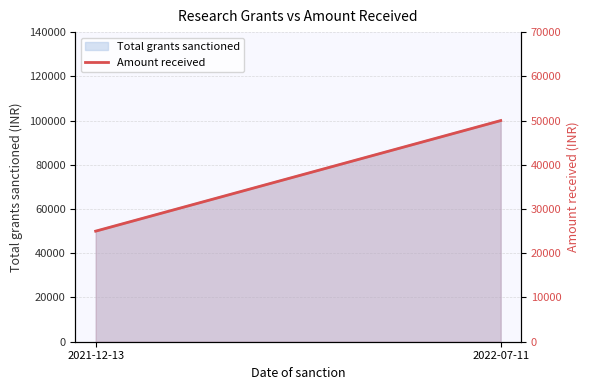

How many data points does each series have?

2